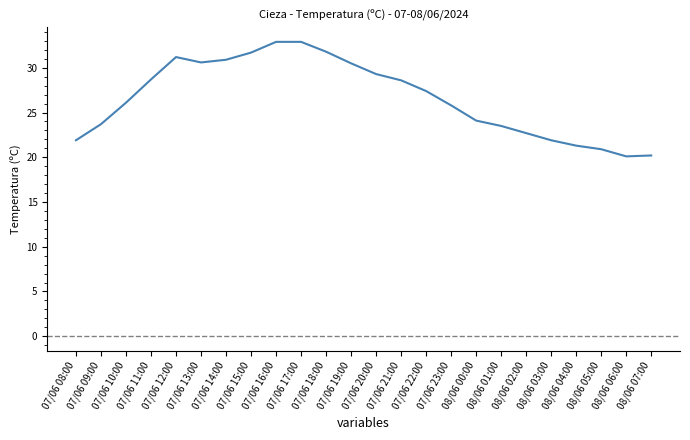

What is the smallest value displayed?

20.1